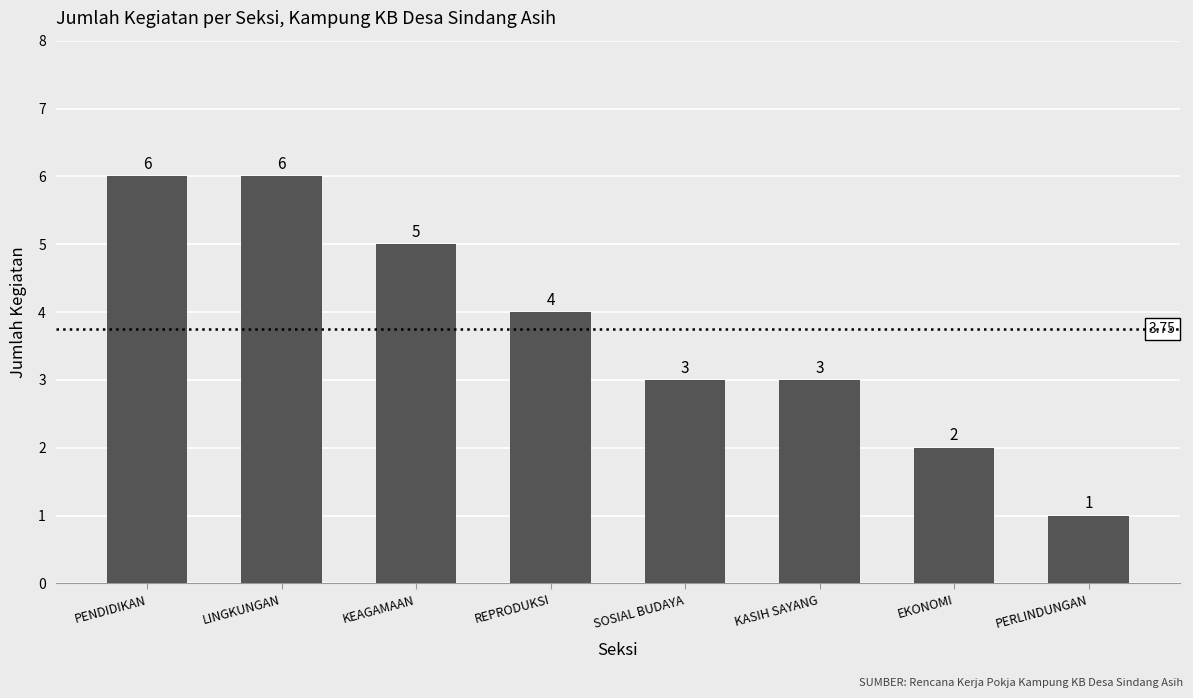

What is the average value?

4